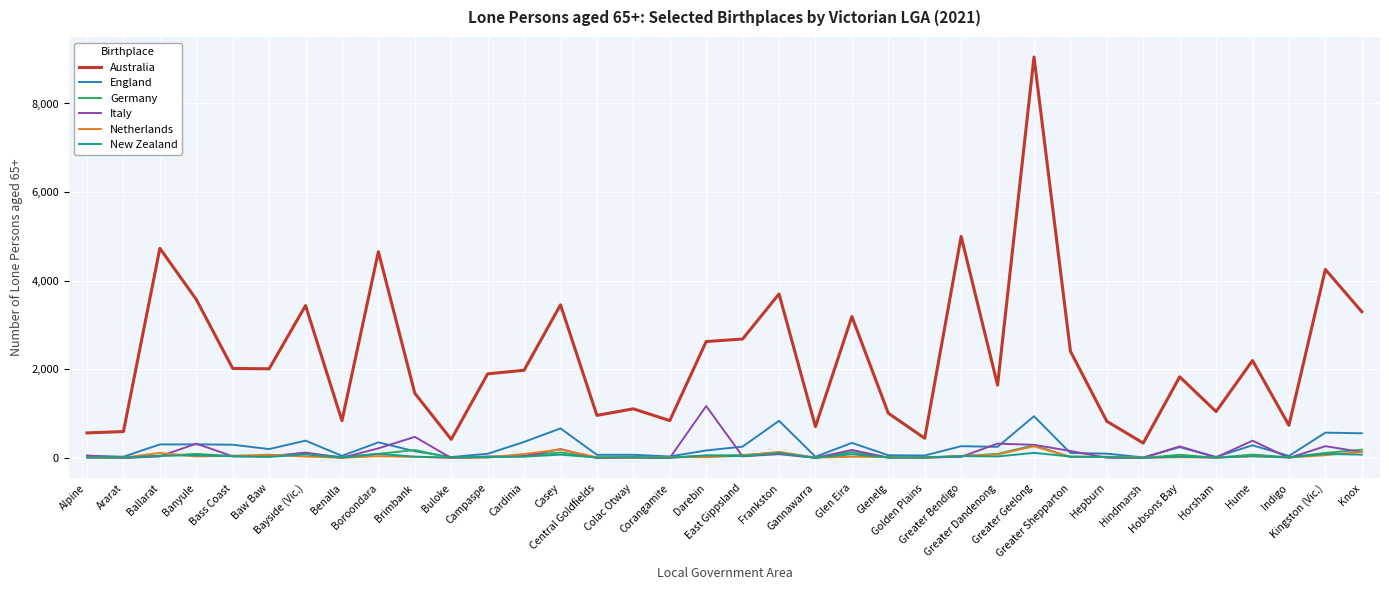

True or false: Italy and Australia cross at least once.

False